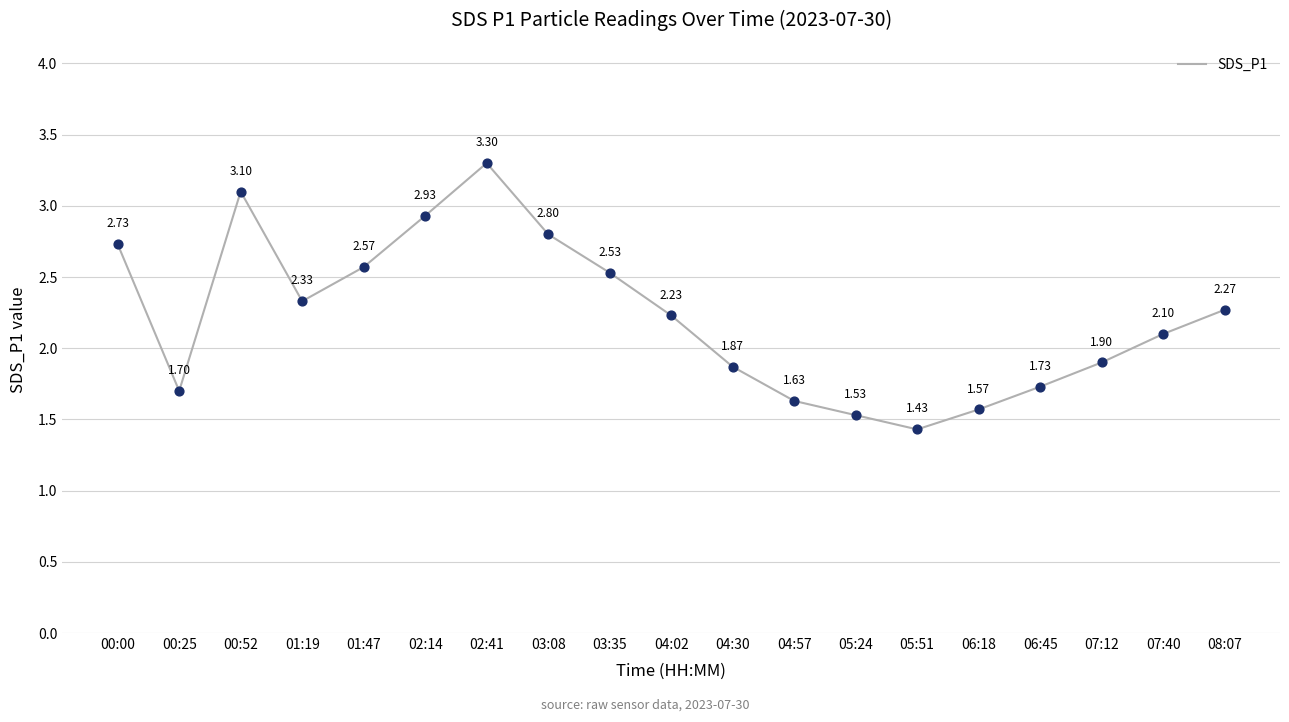

What is the change in value from 06:18 to 06:45?

+0.2